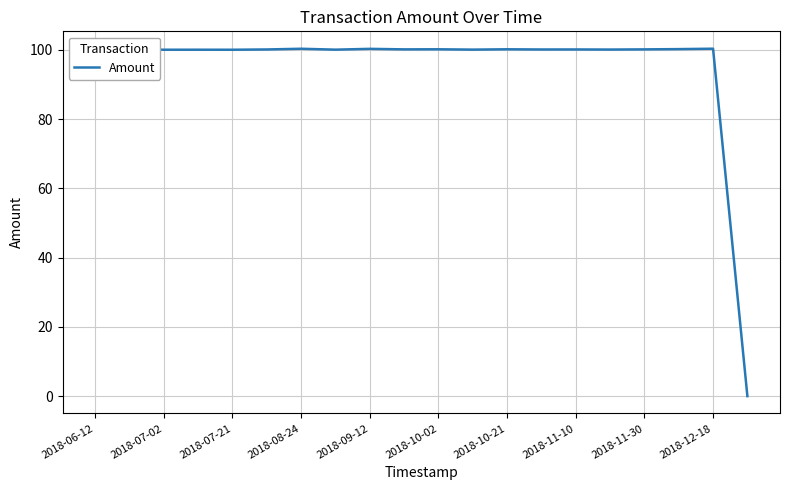

What is the sum of all values?

1902.2